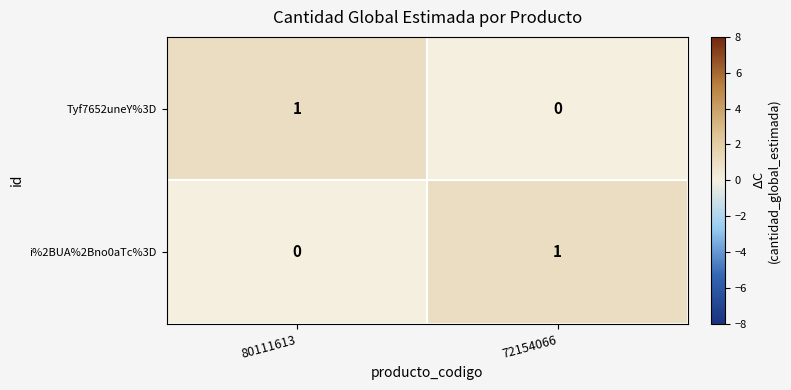

Reading left to right, what are all the values shown in this chart?

Tyf7652uneY%3D: 80111613=1	72154066=0
i%2BUA%2Bno0aTc%3D: 80111613=0	72154066=1